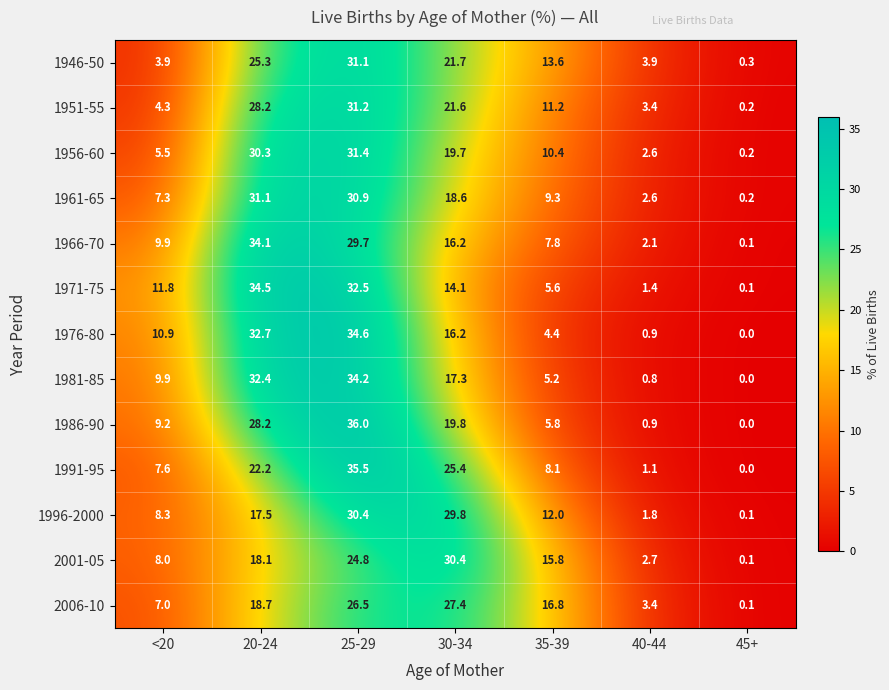

What is the difference between the 1981-85 values at 45+ and 30-34?

17.3